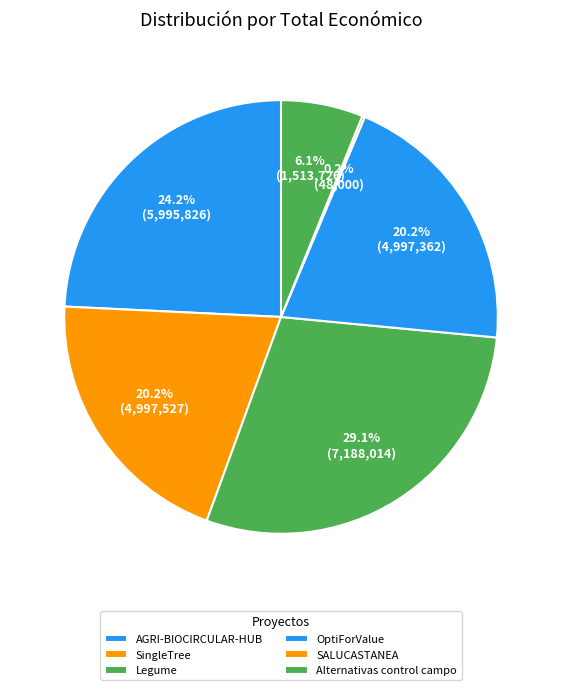

Rank the categories by value from highest to lowest.

Legume, AGRI-BIOCIRCULAR-HUB, SingleTree, OptiForValue, Alternativas control campo, SALUCASTANEA